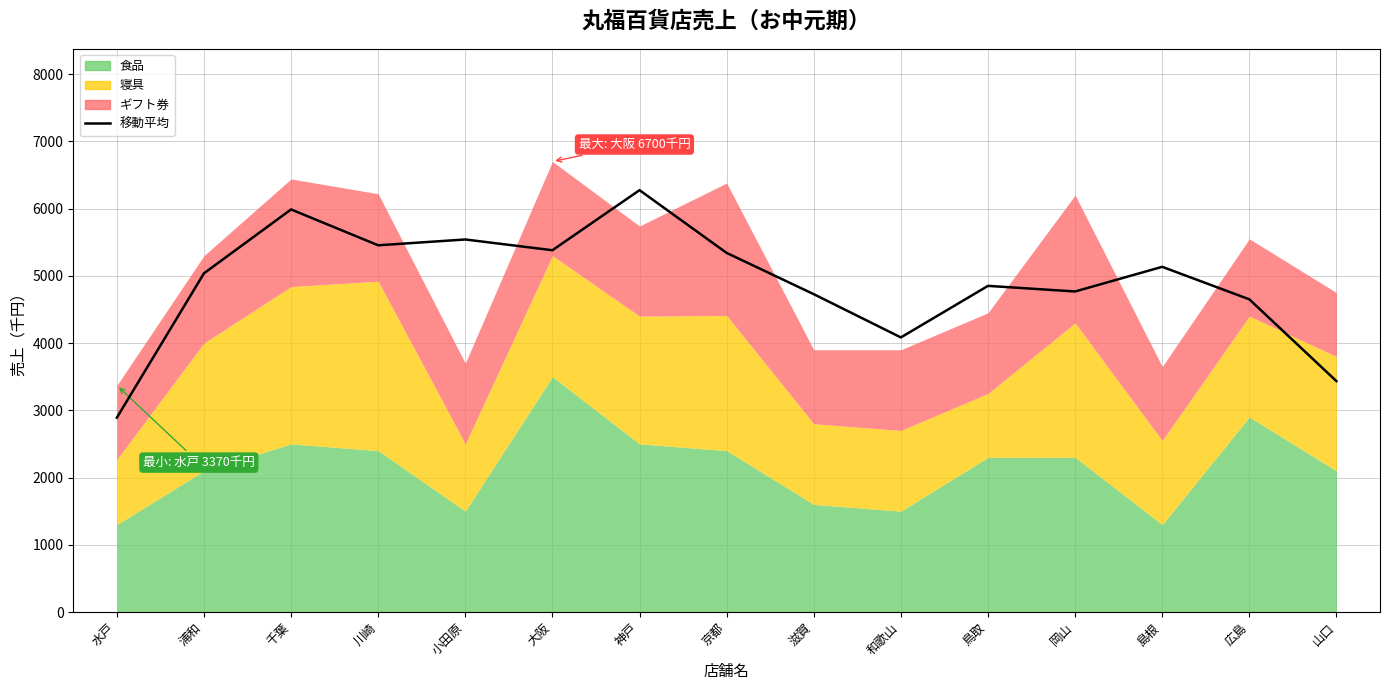

Read the value at 大阪.

5380.0